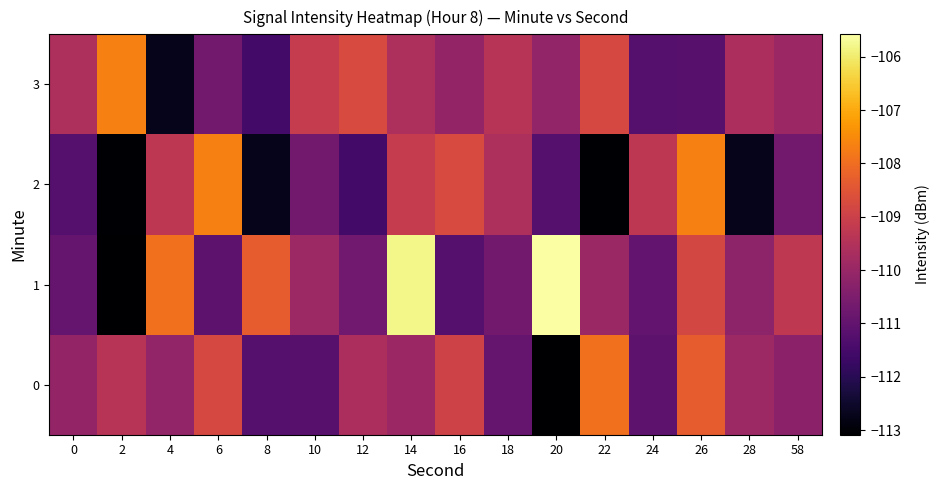

Reading right to left, extract all data points from this chart.

0: 58=-110.2	28=-109.9	26=-108.3	24=-111.1	22=-108.0	20=-113.1	18=-110.9	16=-108.9	14=-109.9	12=-109.7	10=-111.2	8=-111.2	6=-108.8	4=-110.1	2=-109.4	0=-110.1
1: 58=-109.3	28=-110.2	26=-108.8	24=-110.9	22=-110.0	20=-105.6	18=-110.7	16=-111.2	14=-105.8	12=-110.7	10=-109.9	8=-108.3	6=-111.1	4=-108.0	2=-113.1	0=-110.9
2: 58=-110.7	28=-112.7	26=-107.7	24=-109.3	22=-113.0	20=-111.2	18=-109.6	16=-108.7	14=-109.1	12=-111.6	10=-110.7	8=-112.7	6=-107.7	4=-109.3	2=-113.0	0=-111.2
3: 58=-109.9	28=-109.7	26=-111.2	24=-111.2	22=-108.8	20=-110.1	18=-109.4	16=-110.1	14=-109.6	12=-108.7	10=-109.1	8=-111.6	6=-110.7	4=-112.7	2=-107.7	0=-109.6